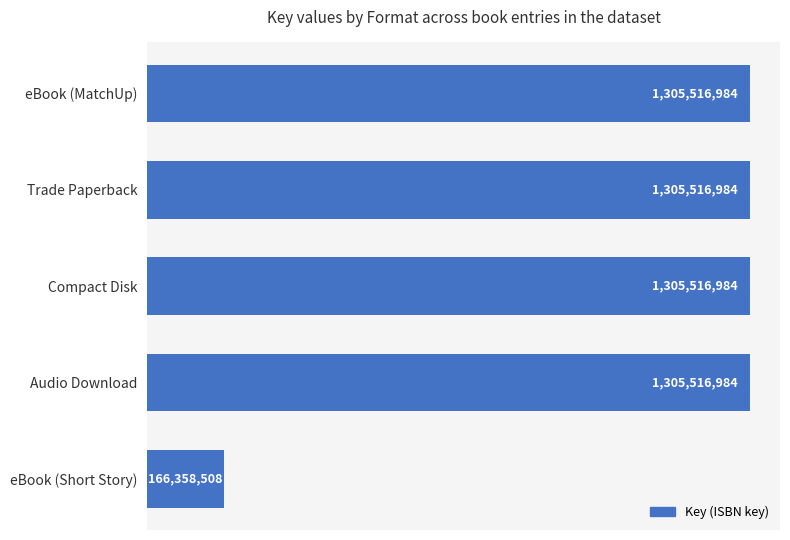

What is the change in value from Trade Paperback to eBook (Short Story)?

-1139158476